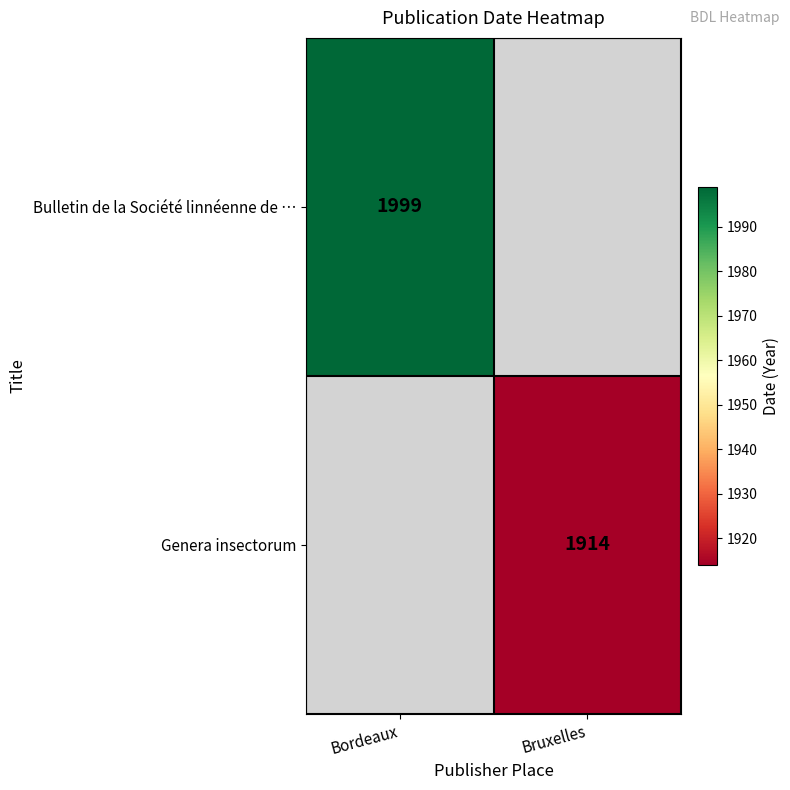

The value of Genera insectorum at Bruxelles is 3375. True or false?

False